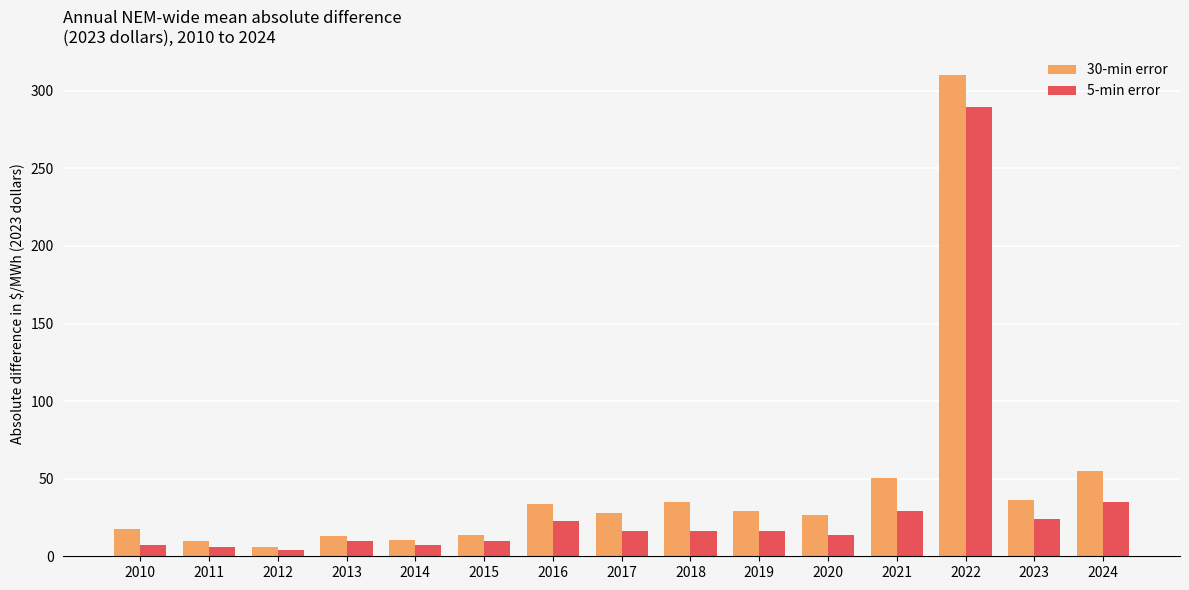

Are the bars grouped side by side (vs. stacked)?

Yes